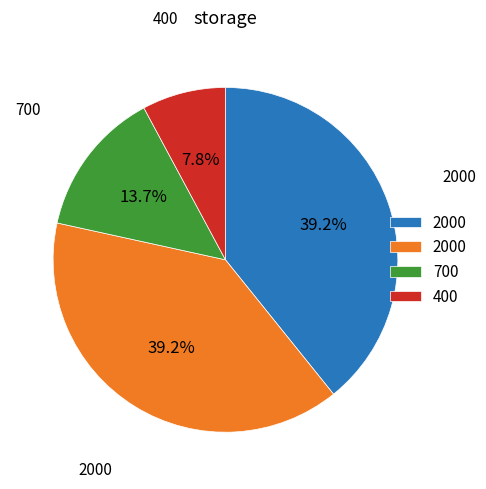

Is there a majority slice in this chart?

No